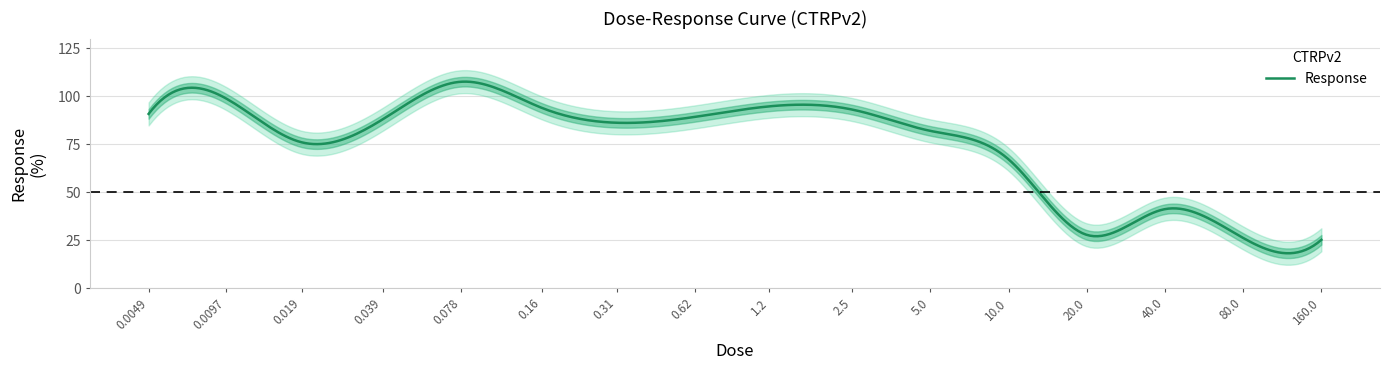

What is the difference between the values at 0.62 and 20.0?

61.4